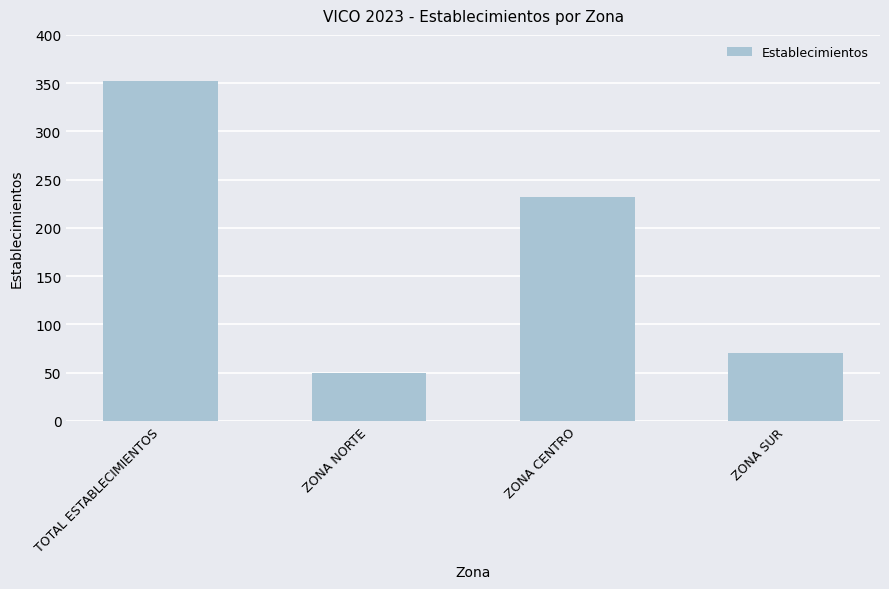

Which category has the lowest value across all series?

ZONA NORTE